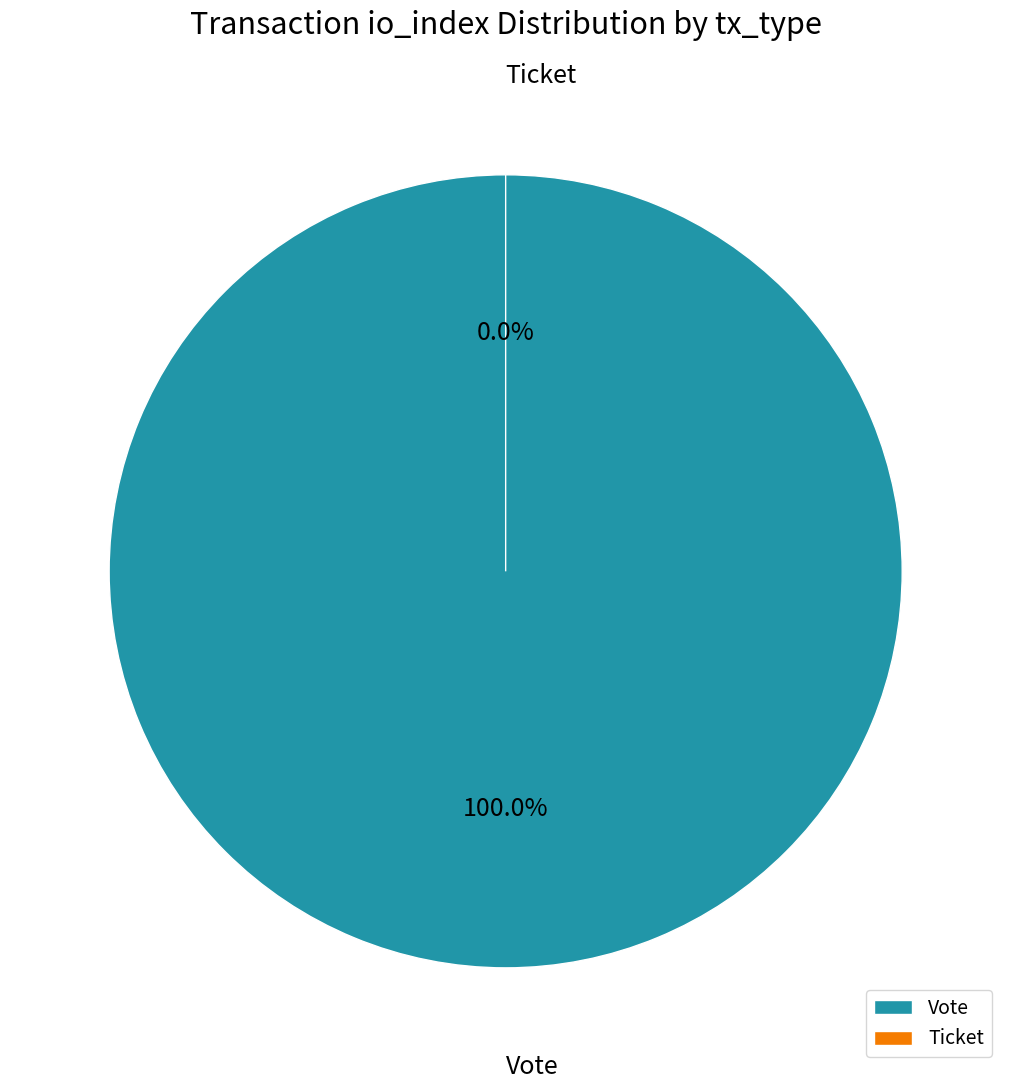

To the nearest percent, what percentage of the pie is Vote?

100%